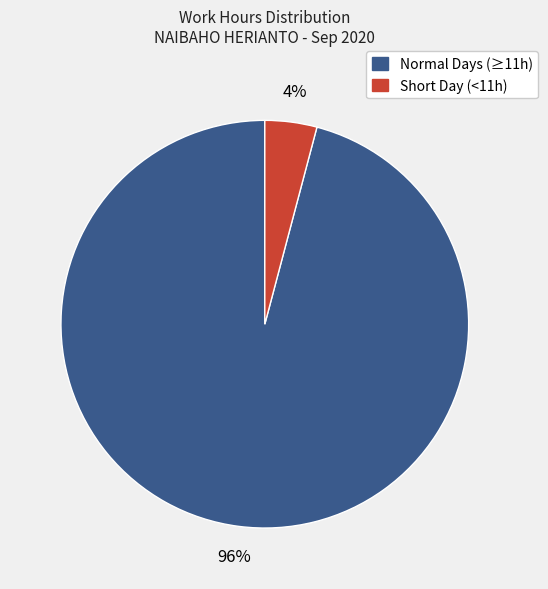

What is the majority slice?

Normal Days (≥11h)